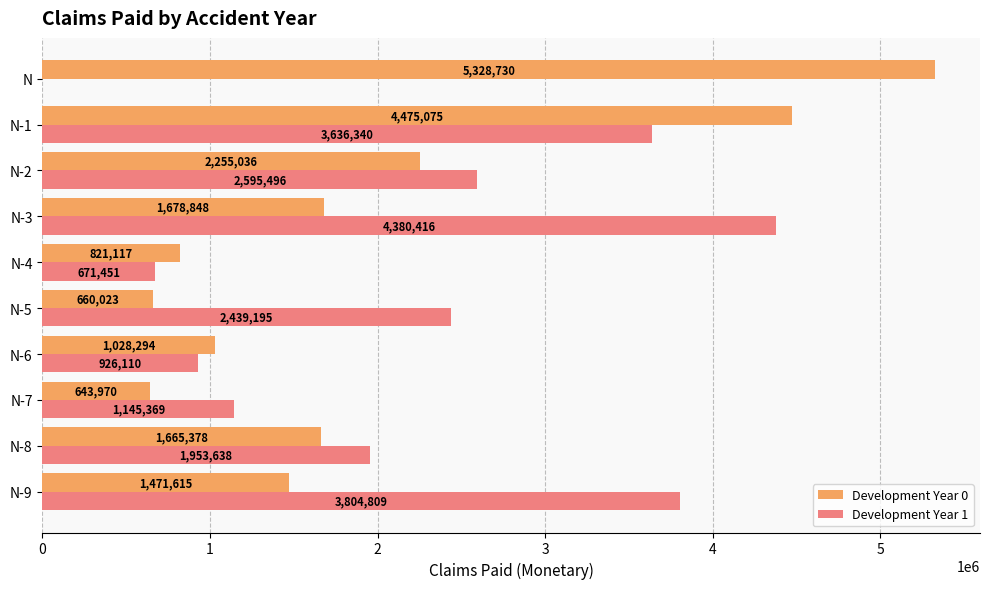

True or false: Development Year 0 has a value of 1947242 at N.

False